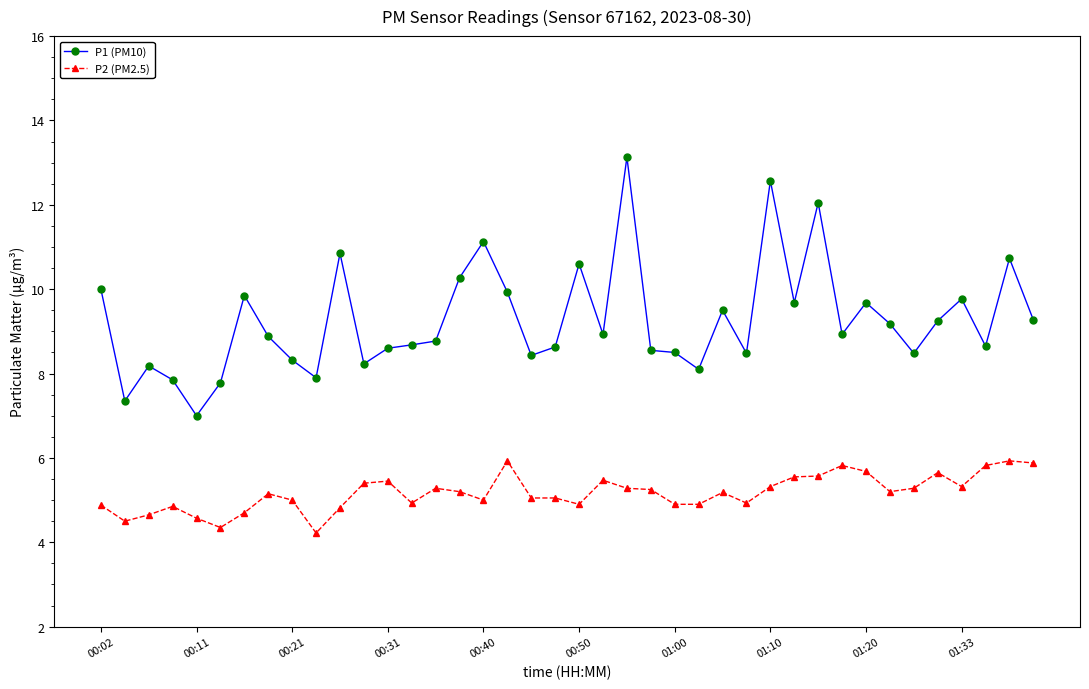

True or false: P2 (PM2.5) and P1 (PM10) intersect in this chart.

False